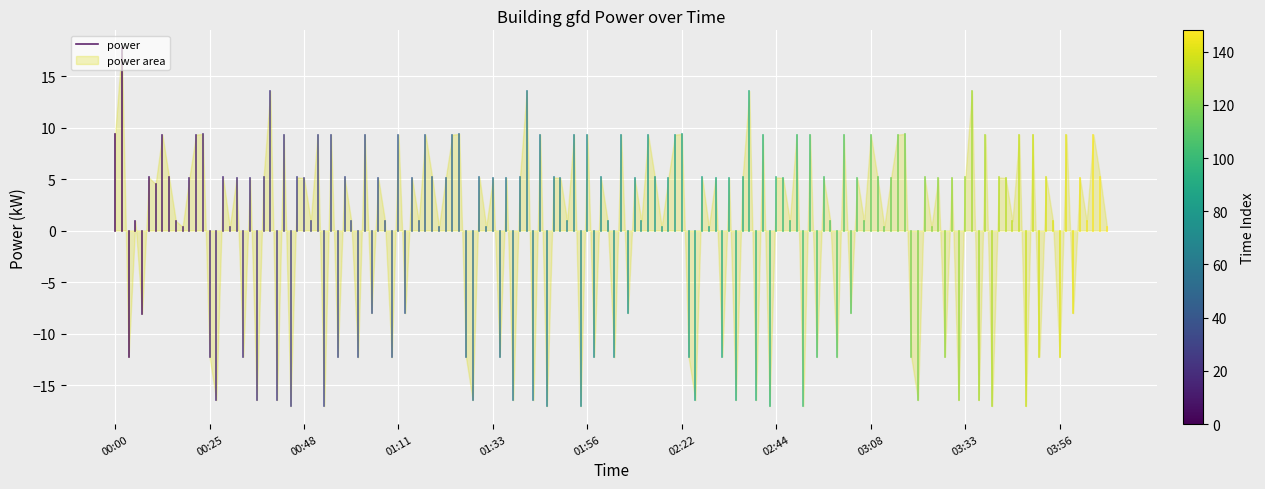

What is the difference between the values at 00:00 and 00:25?

21.7